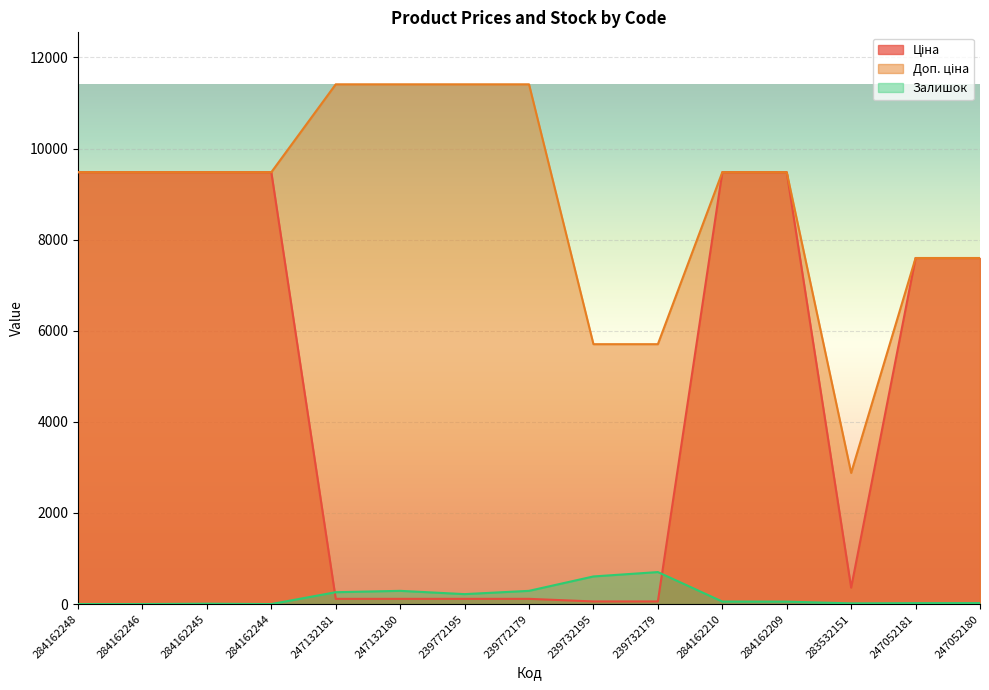

What is the spread (max minus min) of values at 284162244?

9480.1